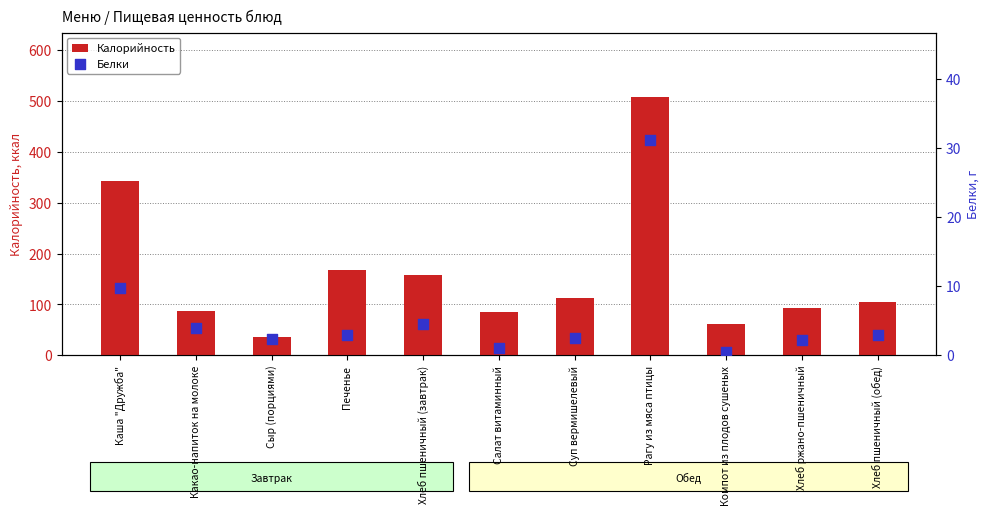

At which category is the sum across all series the highest?

Рагу из мяса птицы